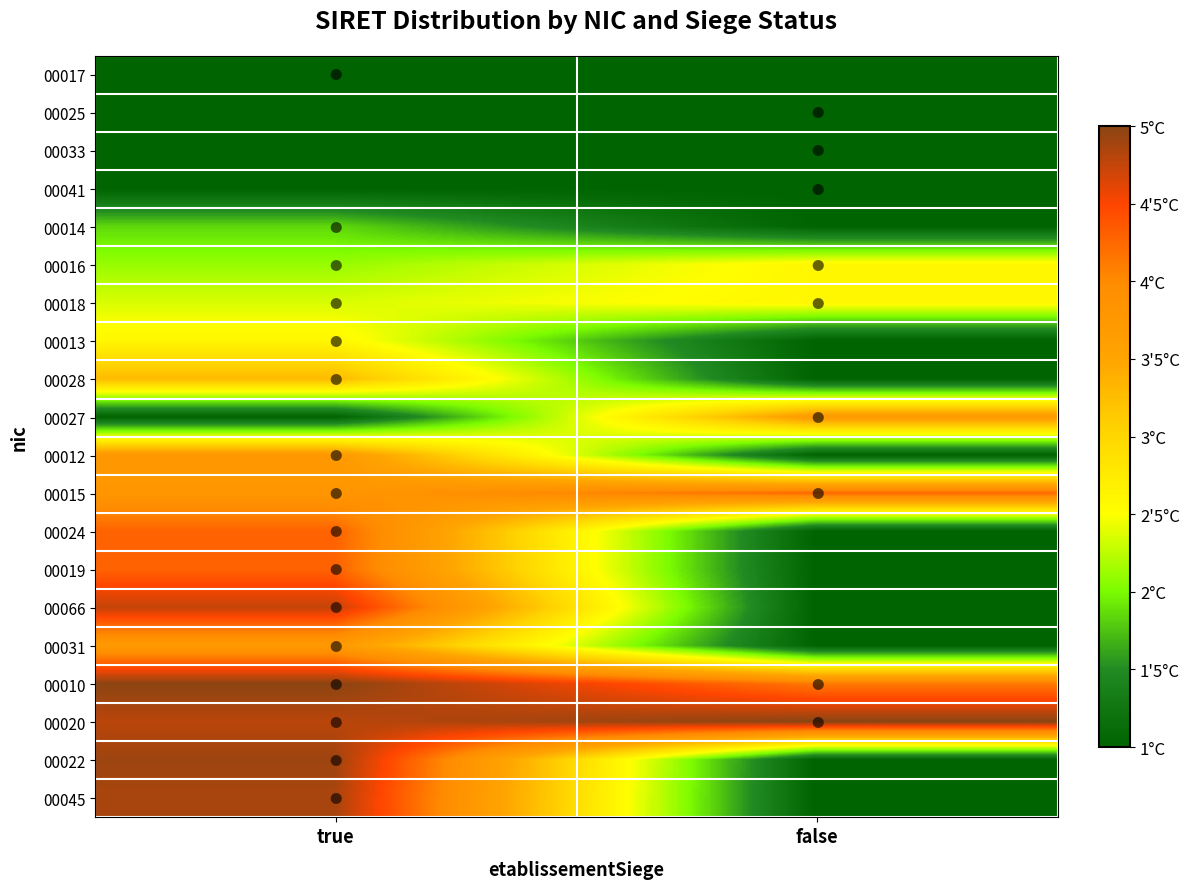

Between true and false, which is larger?

true